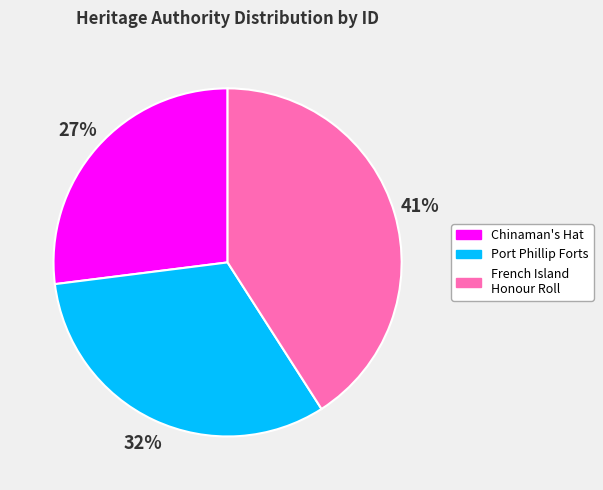

To the nearest percent, what is the difference between the largest and smallest slice percentages?

14%